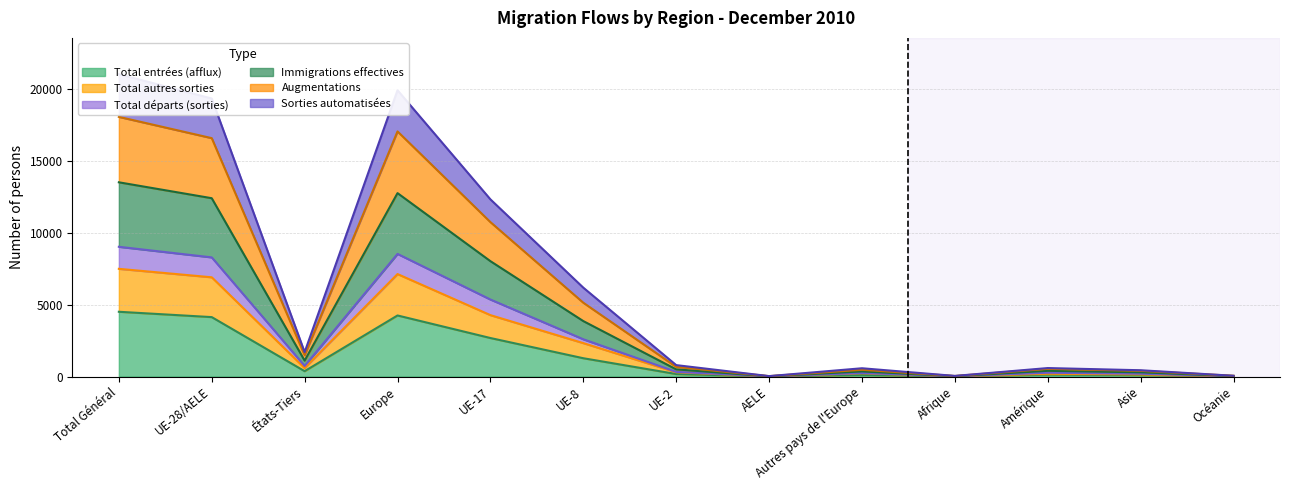

What is the difference between the highest and lowest values at Afrique?

33